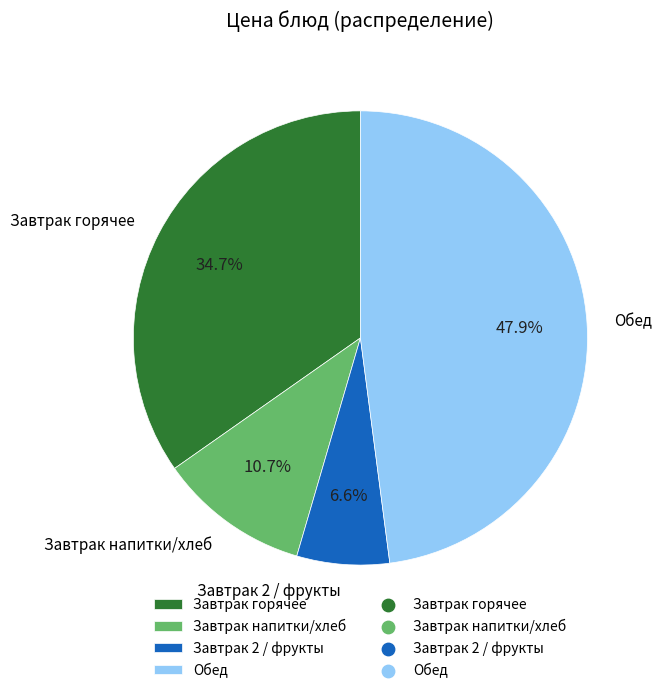

Do Обед and Завтрак напитки/хлеб together represent more than half of the pie?

Yes